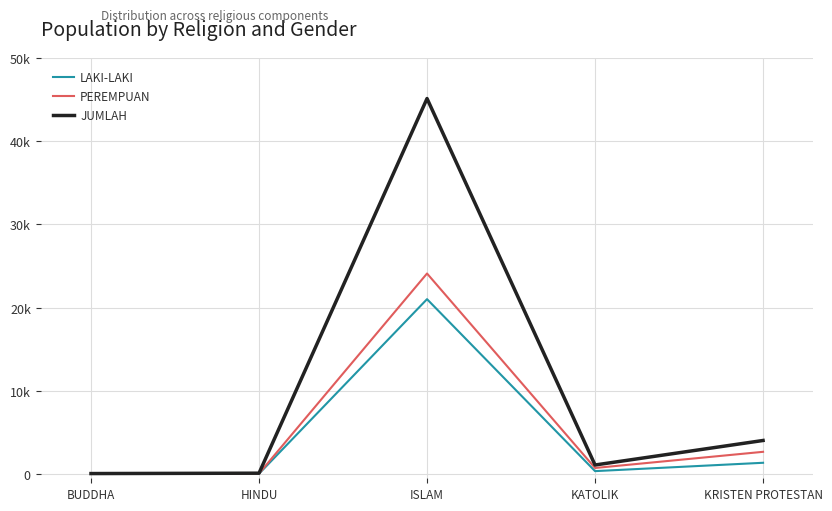

Does the chart display data point markers on the line(s)?

No